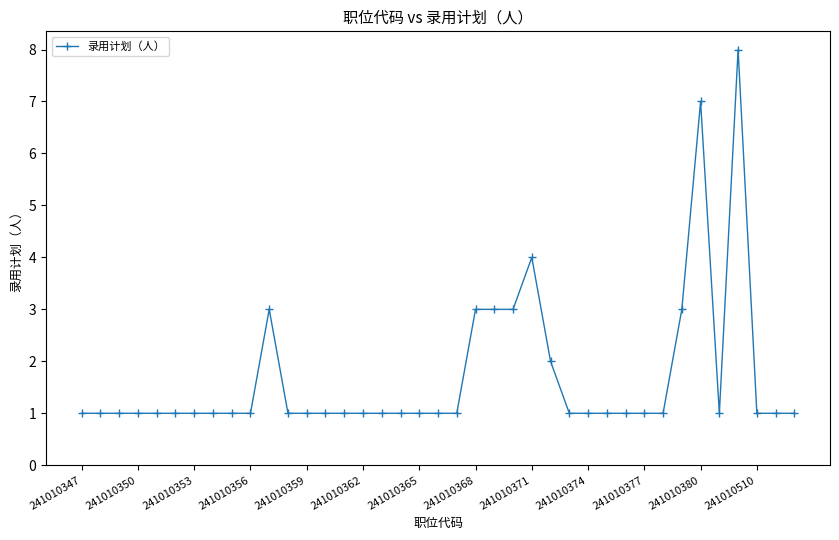

Reading right to left, what are all the values shown in this chart?

1	1	1	8	1	7	3	1	1	1	1	1	1	2	4	3	3	3	1	1	1	1	1	1	1	1	1	1	3	1	1	1	1	1	1	1	1	1	1